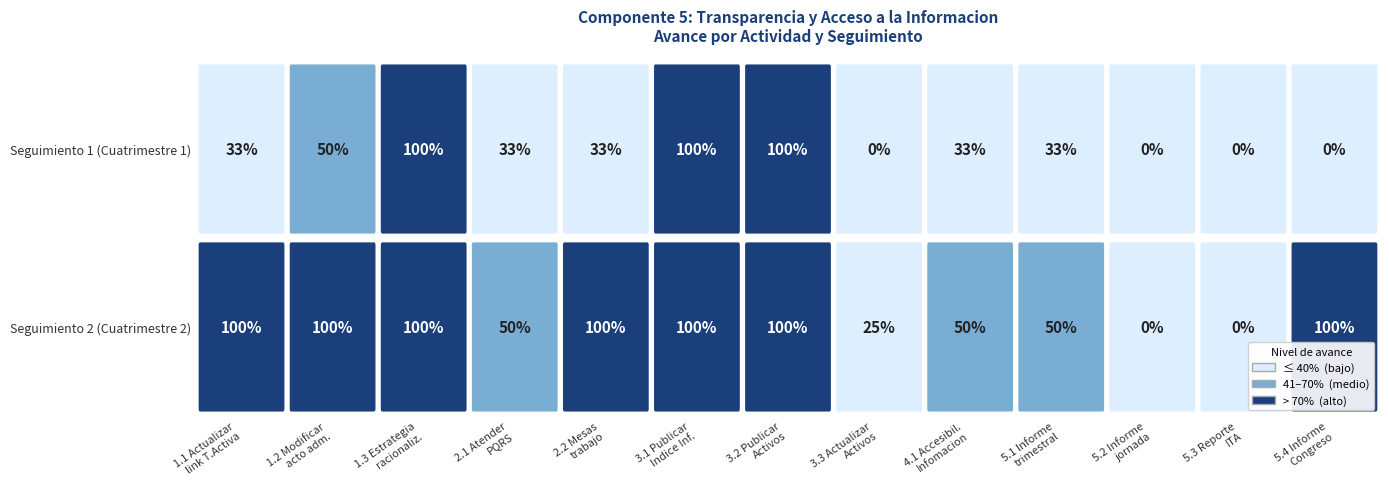

True or false: 3.1 has a value of 1.0 at 0.

True